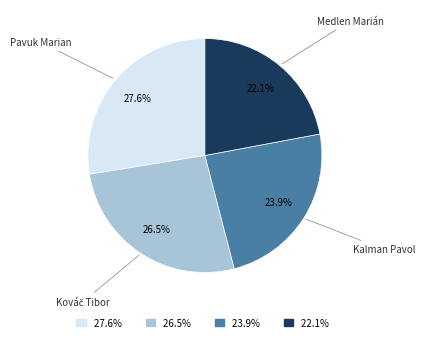

Which slice is the smallest?

Medlen Marián